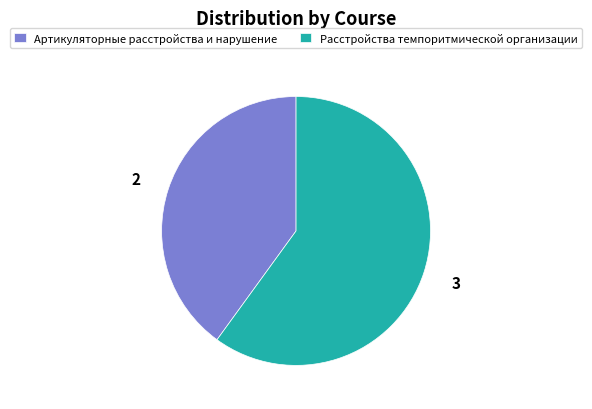

Combined, do Артикуляторные расстройства и нарушение and Расстройства темпоритмической организации account for over 50%?

Yes